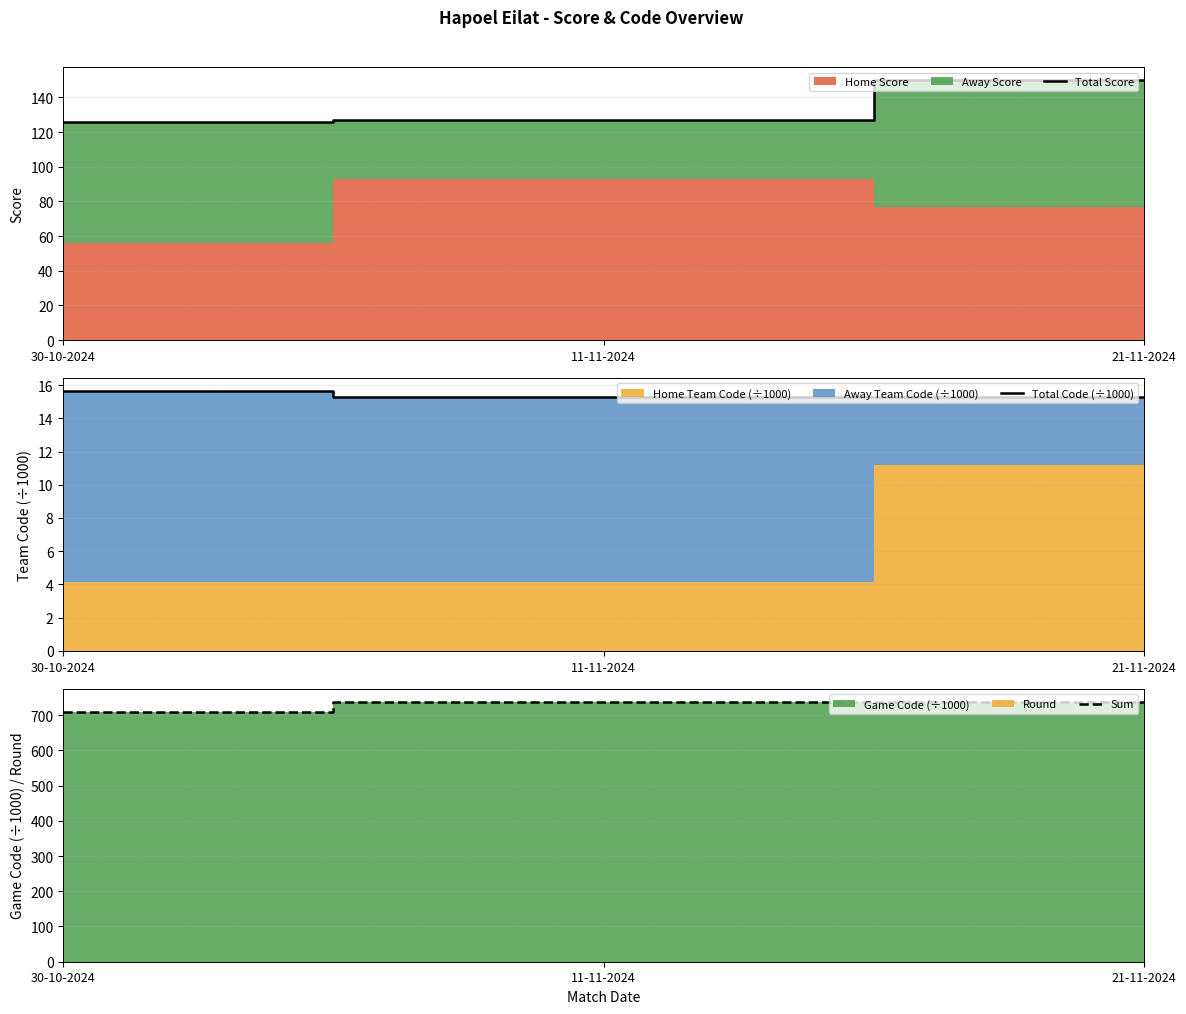

Does the chart have visible grid lines?

Yes